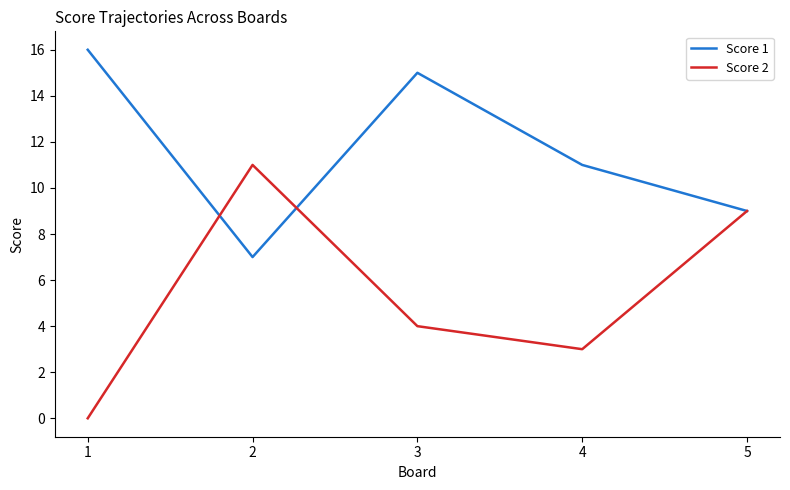

What is the average value of the Score 2 series?

5